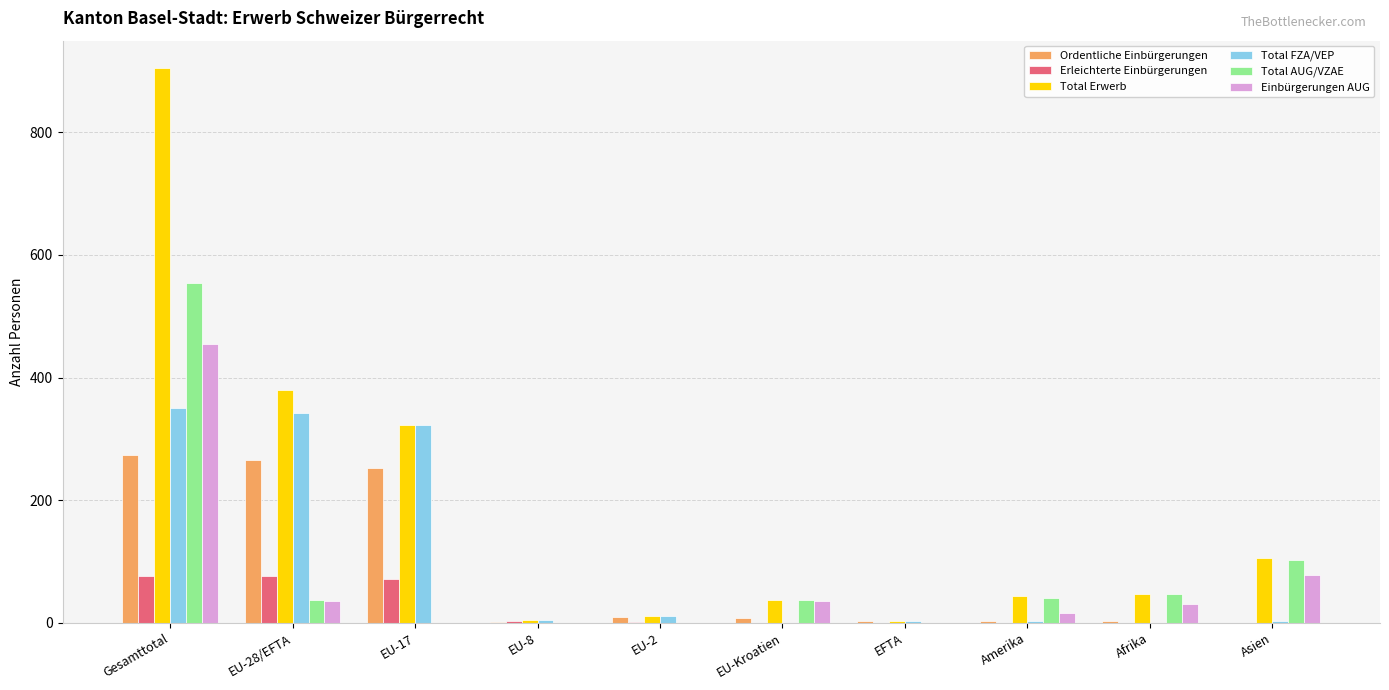

Is it true that Total Erwerb equals 48 at Afrika?

True